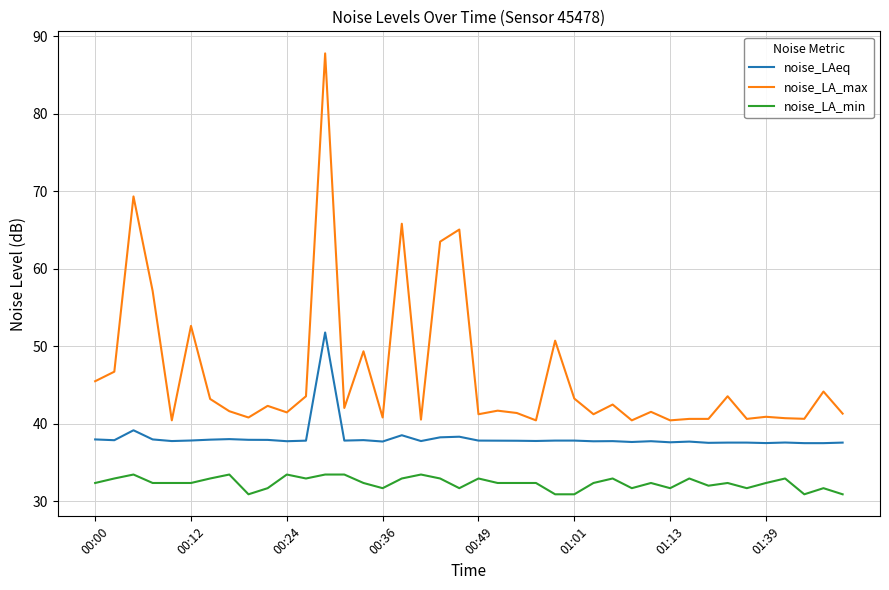

Which series has the largest total across all categories?

noise_LA_max